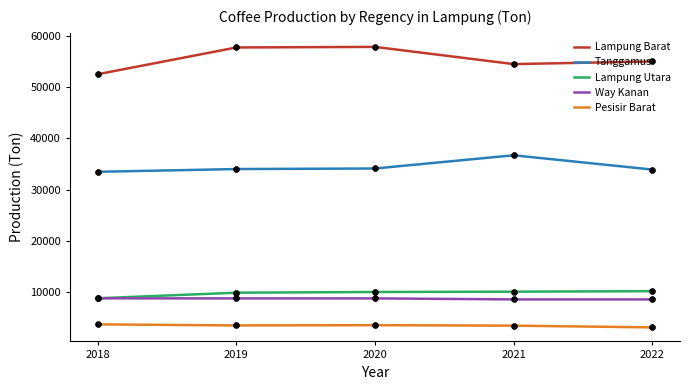

What is the spread (max minus min) of values at 2021?

51191